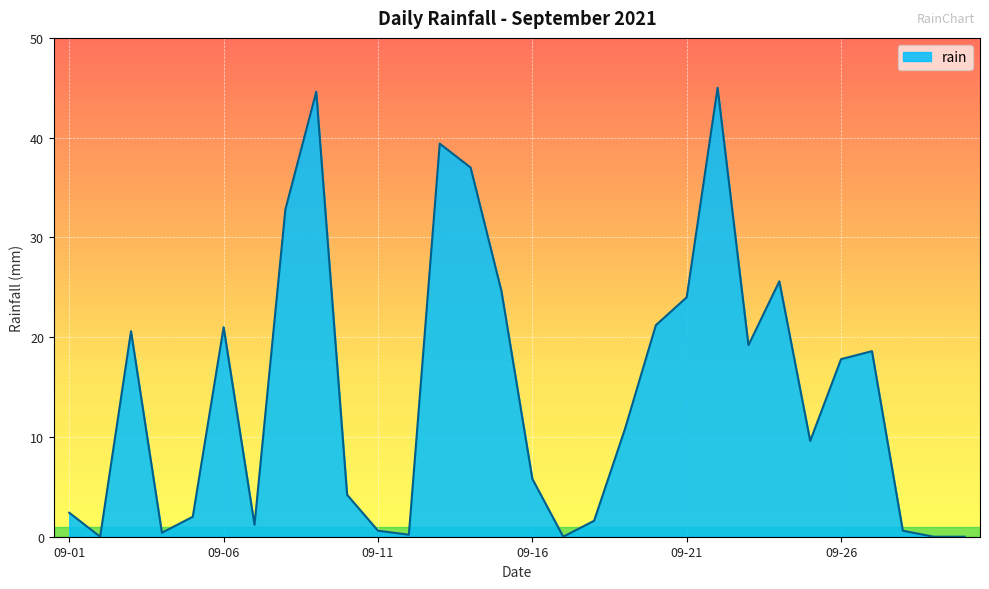

How many distinct data groups are displayed?

1